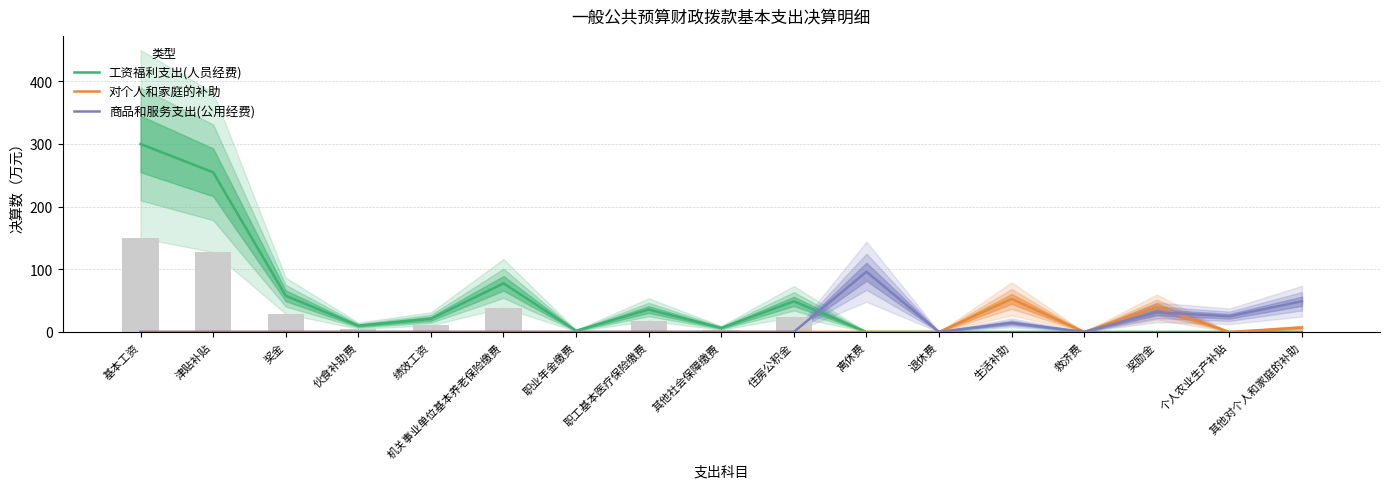

At which label does 工资福利支出(人员经费) first exceed 6?

基本工资